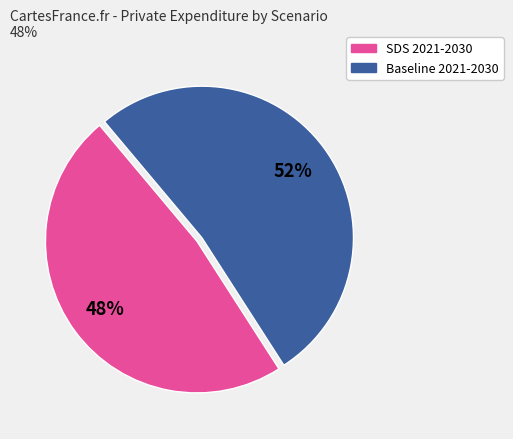

To the nearest percent, what is the difference between the largest and smallest slice percentages?

4%